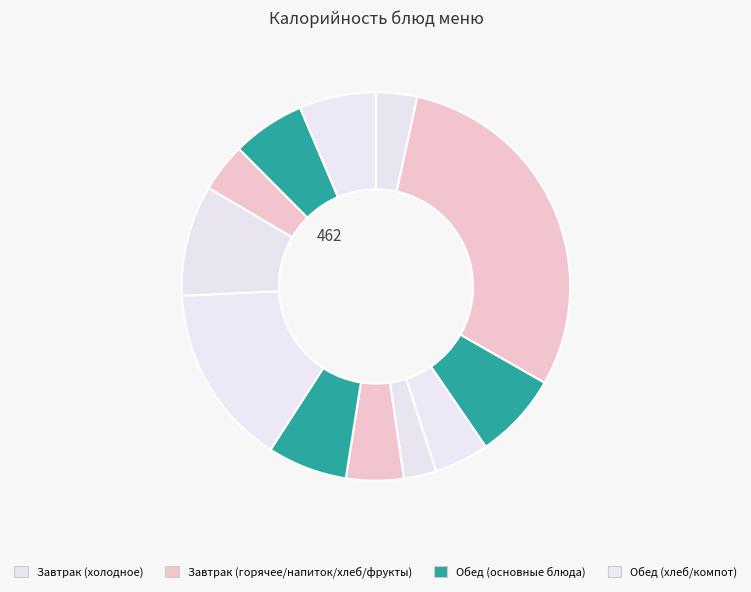

Is there any slice that represents more than half of the pie?

No